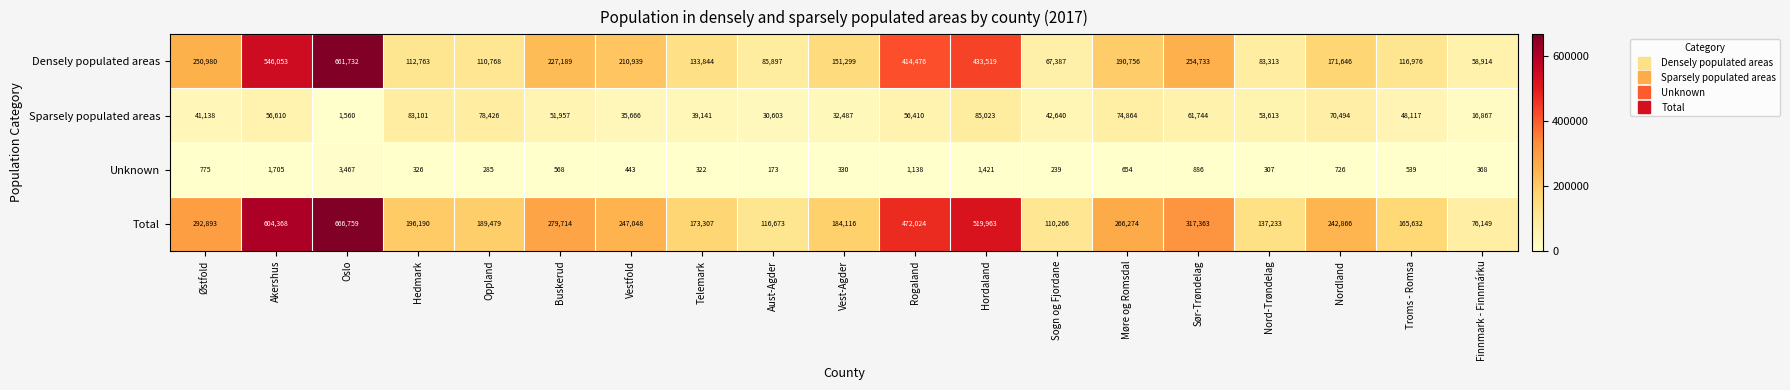

At Troms - Romsa, list the series in order from largest to smallest.

Total, Densely populated areas, Sparsely populated areas, Unknown